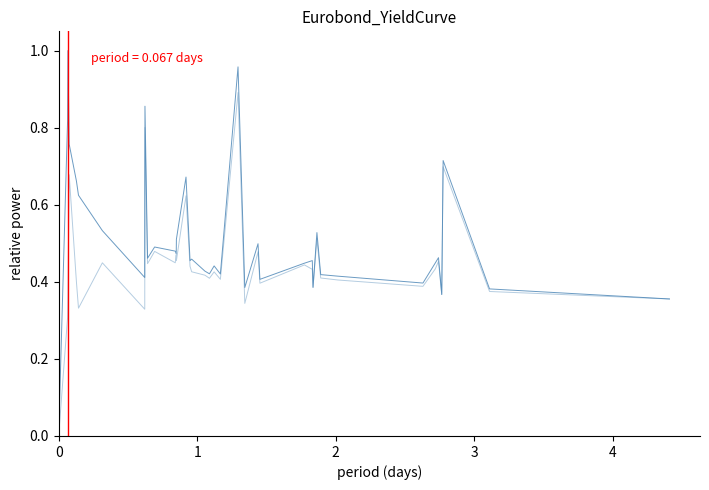

How many lines are shown in the chart?

2